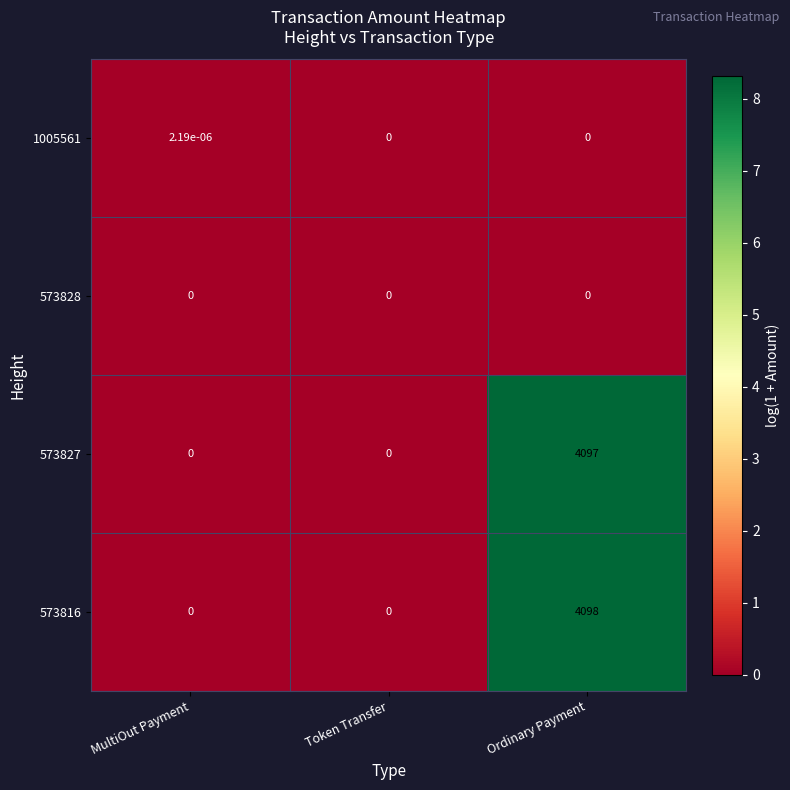

Between MultiOut Payment and Token Transfer, which series saw the biggest shift?

1005561